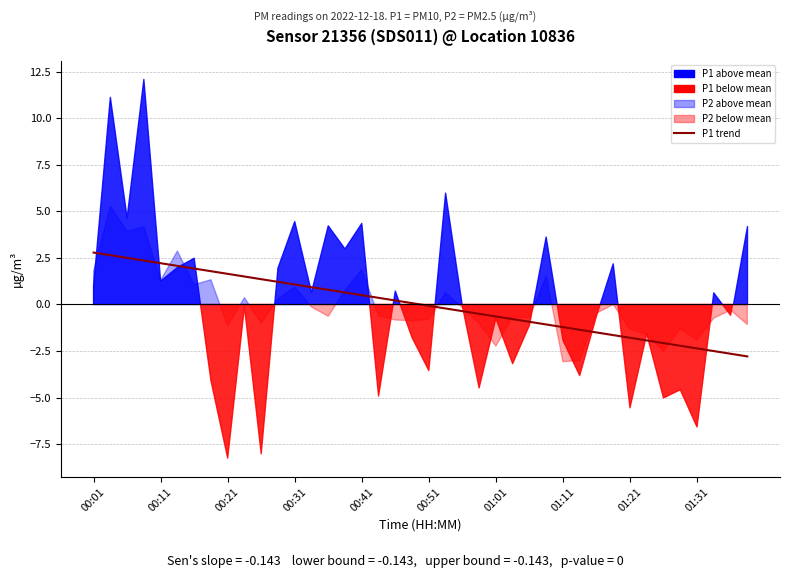

Does the chart display data point markers on the line(s)?

No